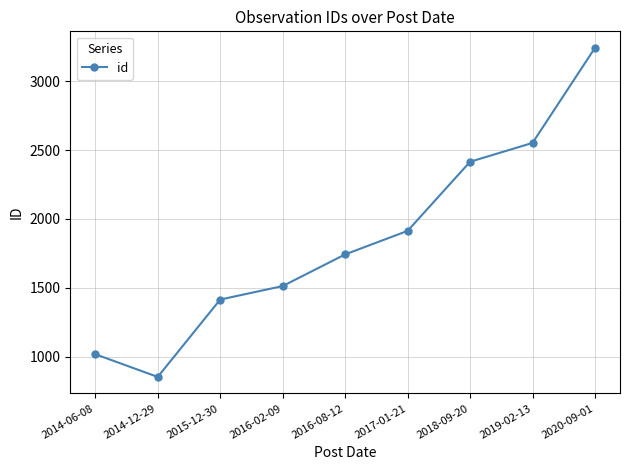

The chart shows a value of 852 at 2014-12-29. True or false?

True